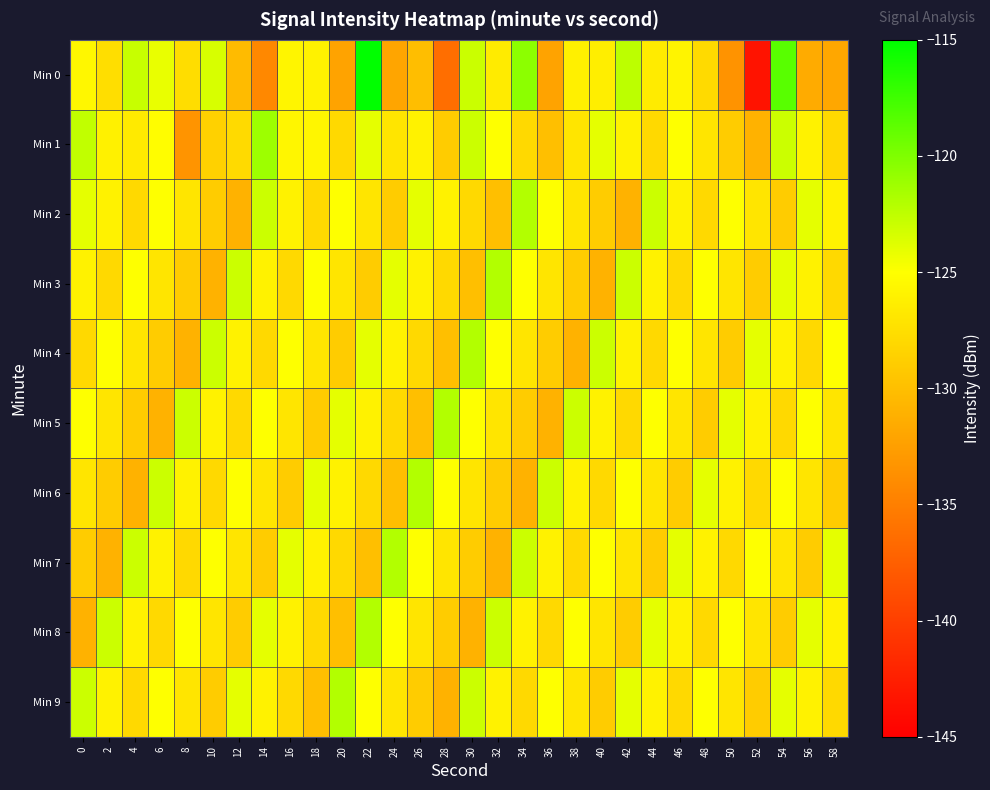

Rank the series at 30 from highest to lowest value.

Min 4, Min 0, Min 1, Min 9, Min 5, Min 6, Min 2, Min 7, Min 3, Min 8